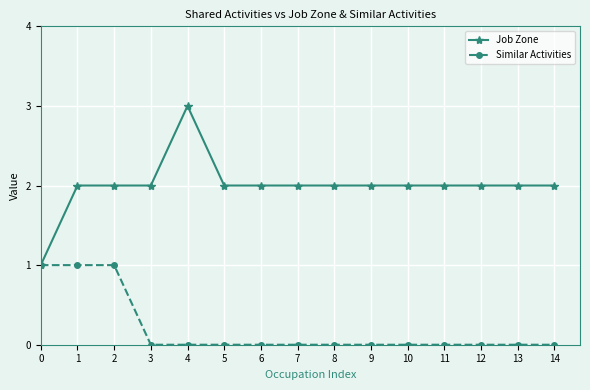

How many categories are shown in the chart?

15